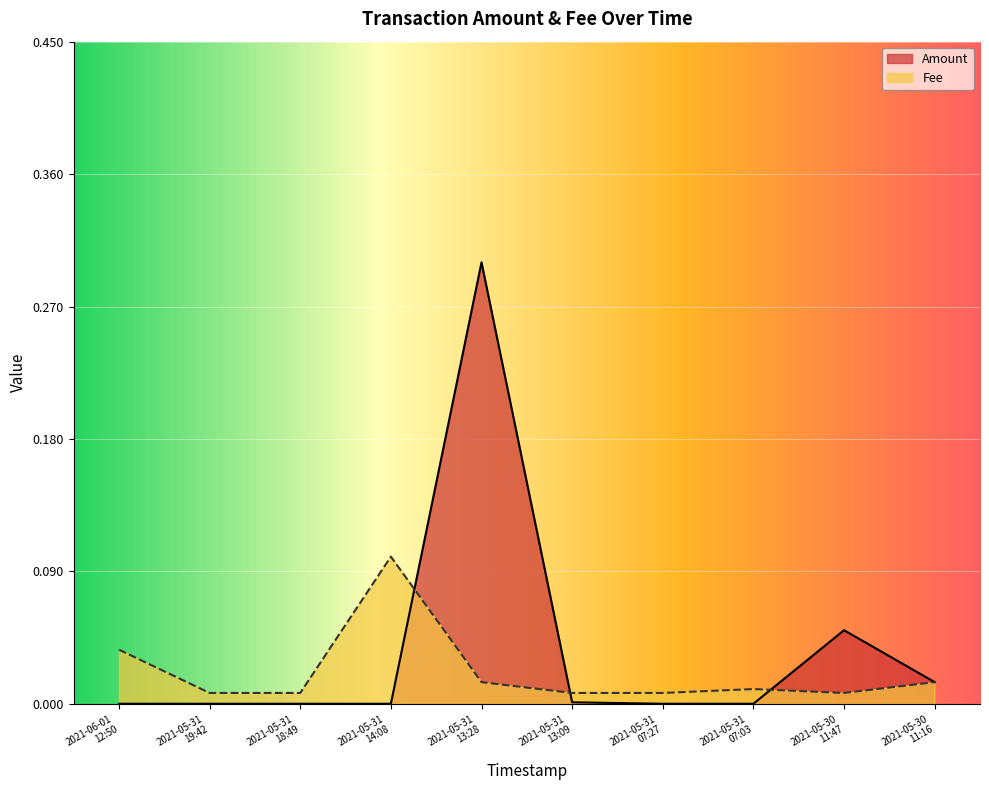

True or false: Fee has more than 2 points higher than both neighbors.

False